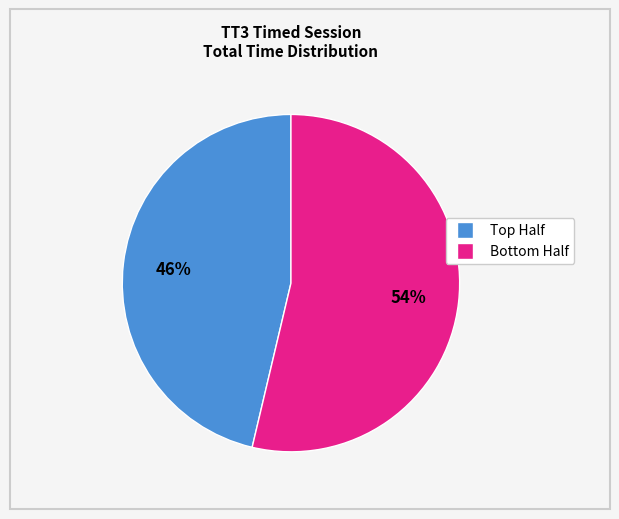

To the nearest percent, what is the average slice percentage?

50%